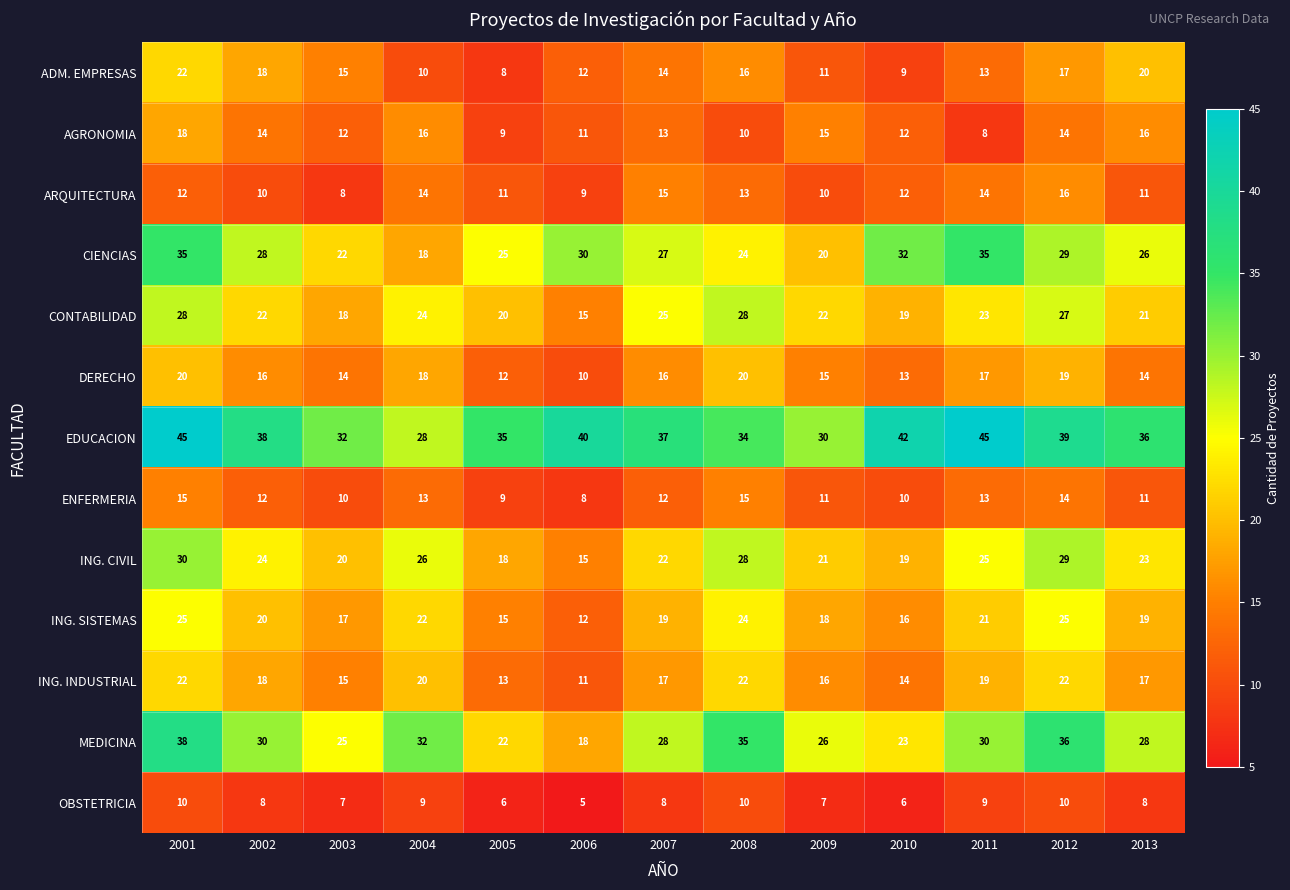

Count the number of data series in this chart.

13